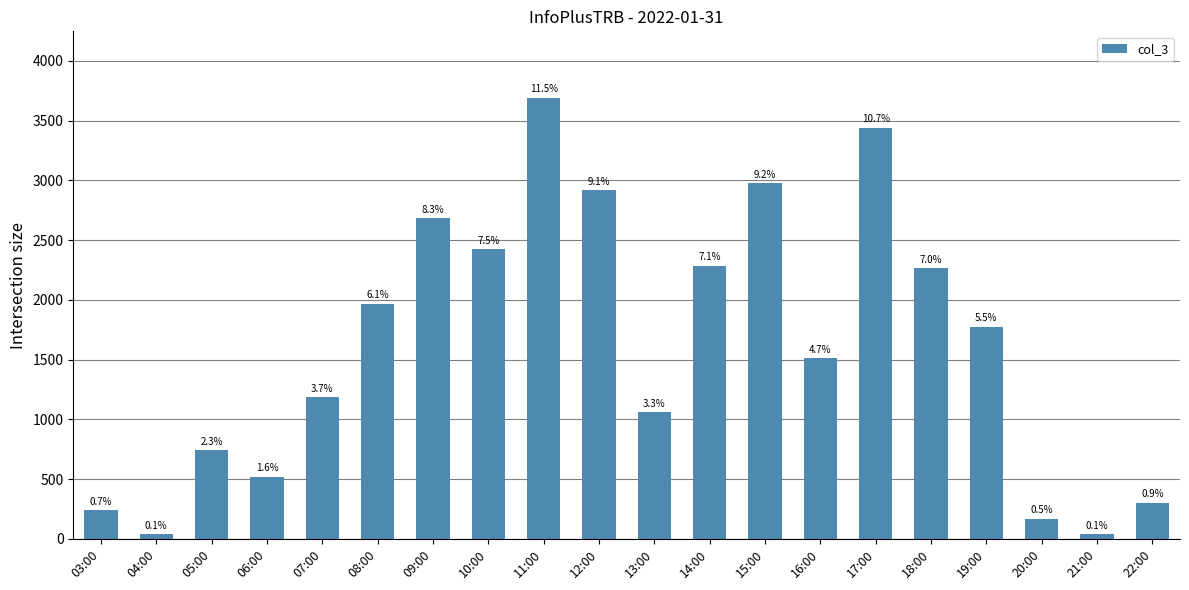

What is the label of the 18th bar from the right?

05:00